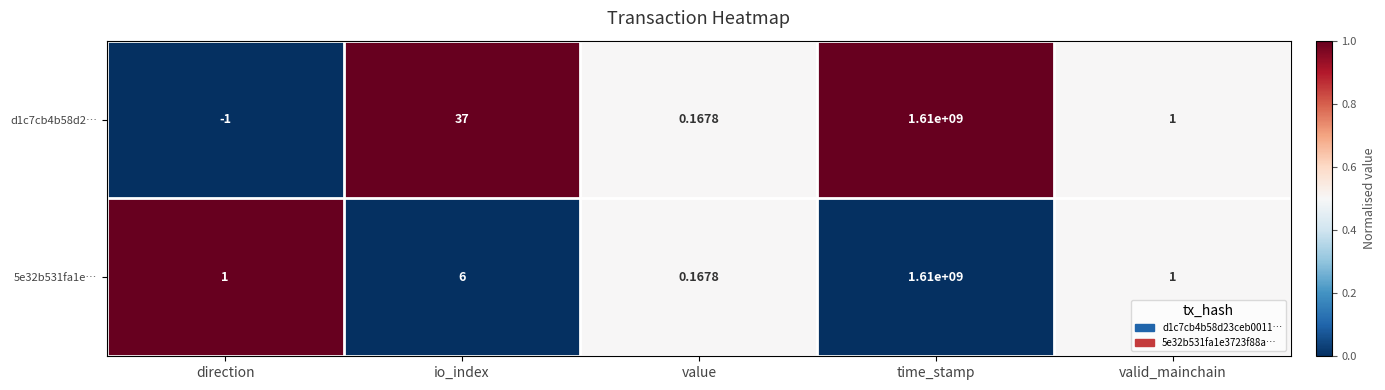

What is the total value across all series at direction?

0.0